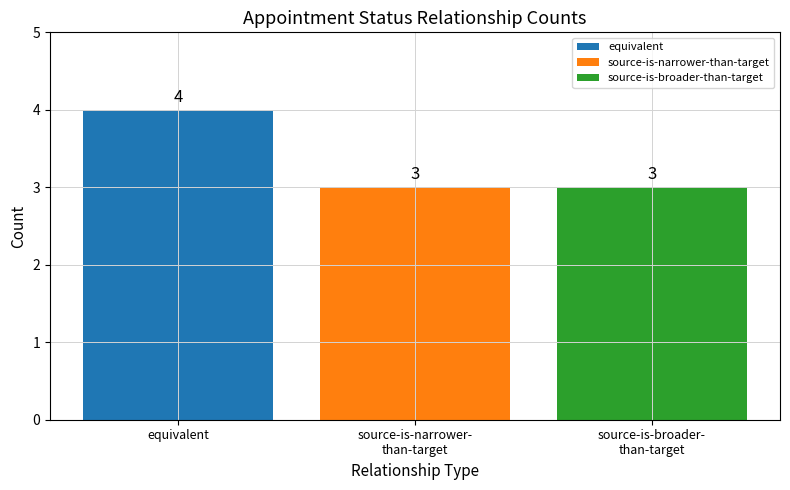

What is the maximum value for source-is-broader-than-target?

3